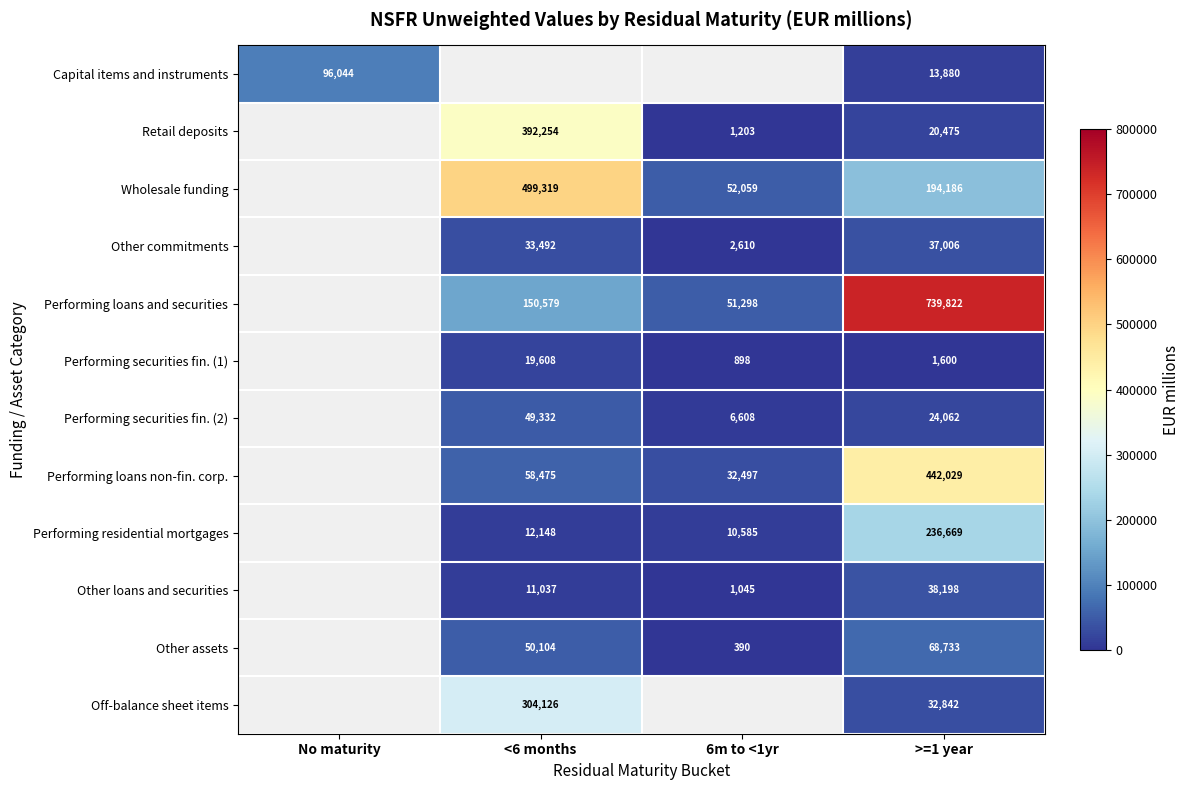

Is the value of Other commitments at >=1 year greater than the value of Capital items and instruments at >=1 year?

Yes